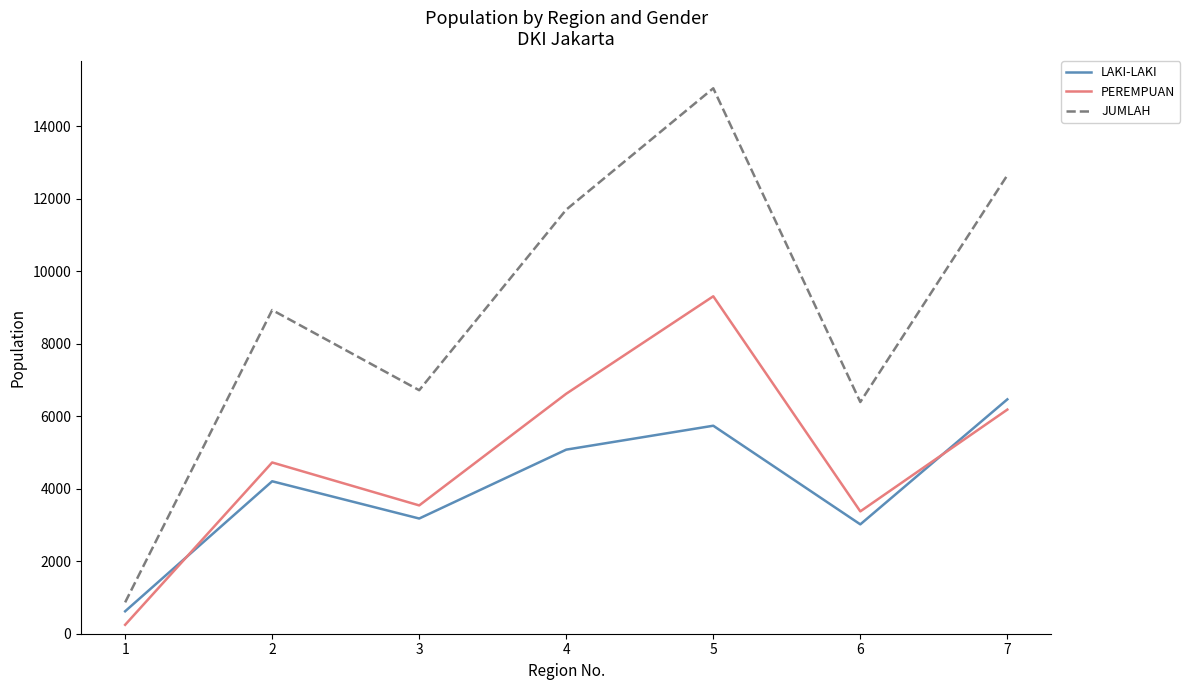

What is the difference between the maximum and minimum values in the JUMLAH series?

14187